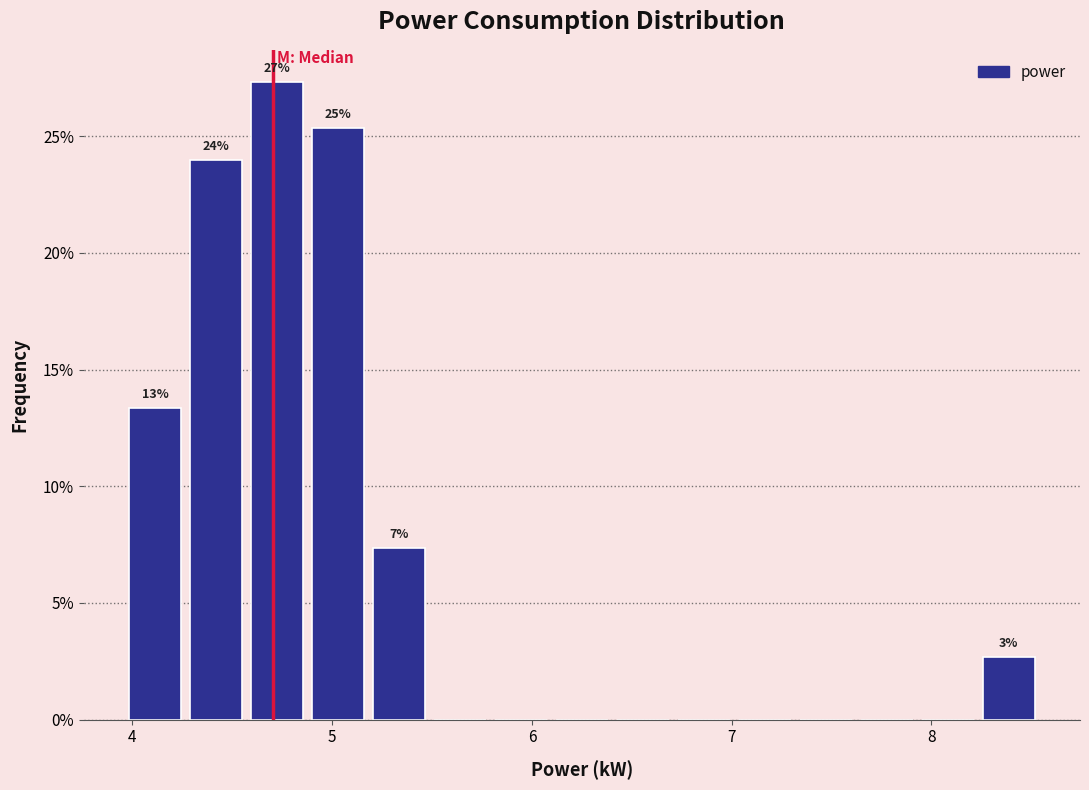

Around what value on the x-axis is the tallest bar? Give the approximate position of its centre, as read against the axis.

4.7